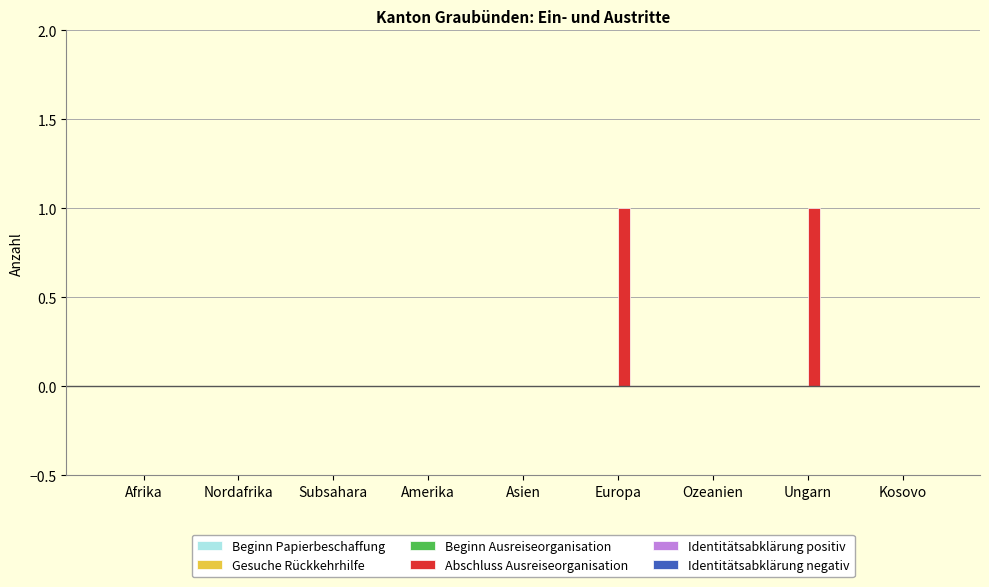

What is the change in value from Amerika to Europa?

+1